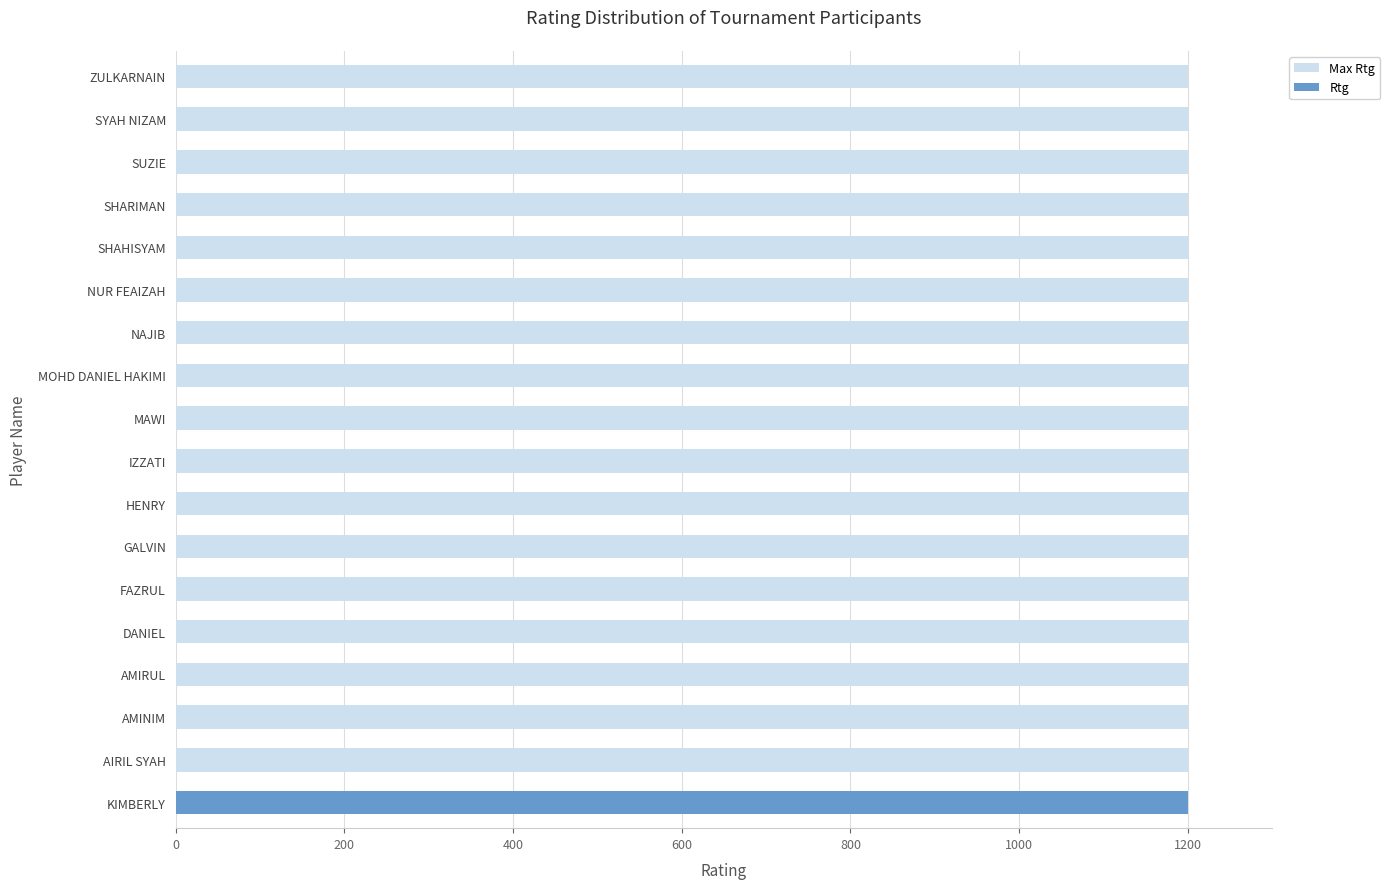

What is the difference between the maximum and minimum values in the Rtg series?

1200.0